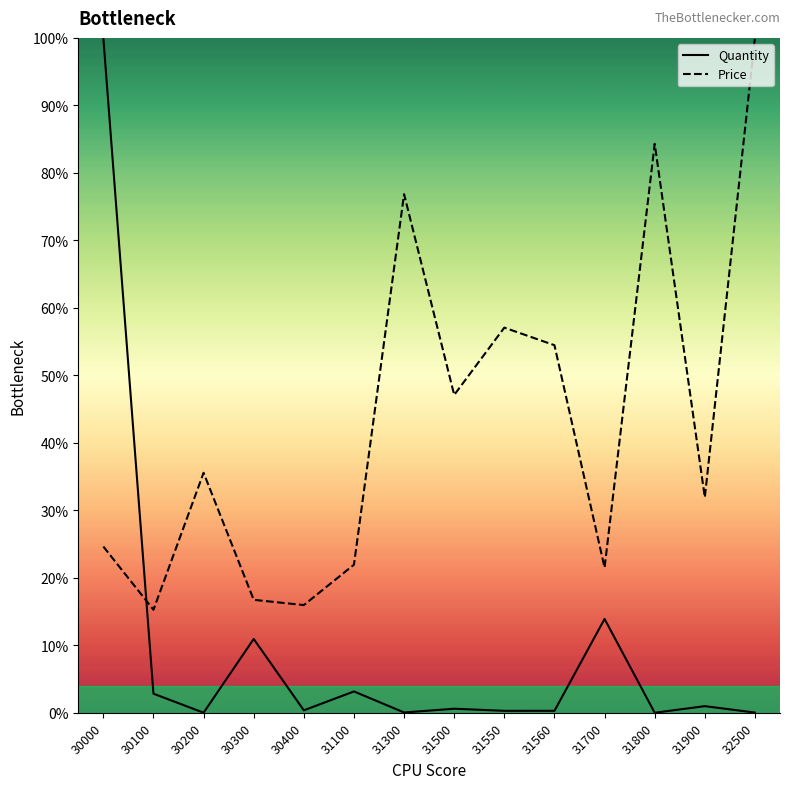

True or false: Quantity has a value of 0.6 at 31500.

True